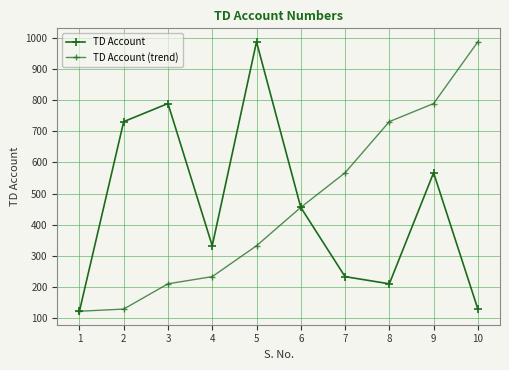

In TD Account, how many points are higher than both neighbors (excluding endpoints)?

3